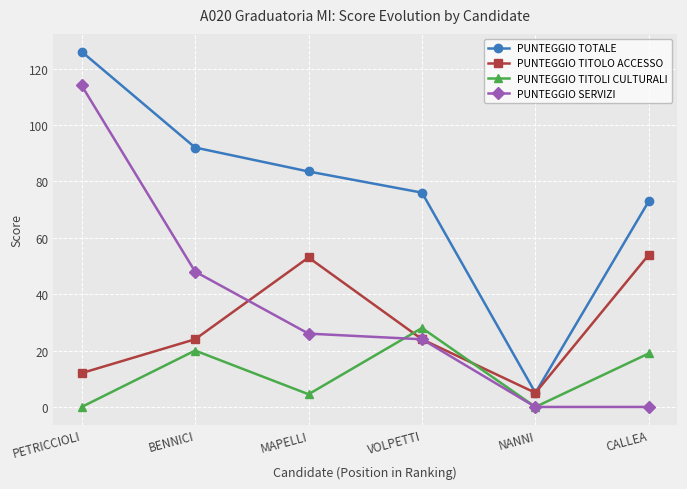

How many lines are shown in the chart?

4